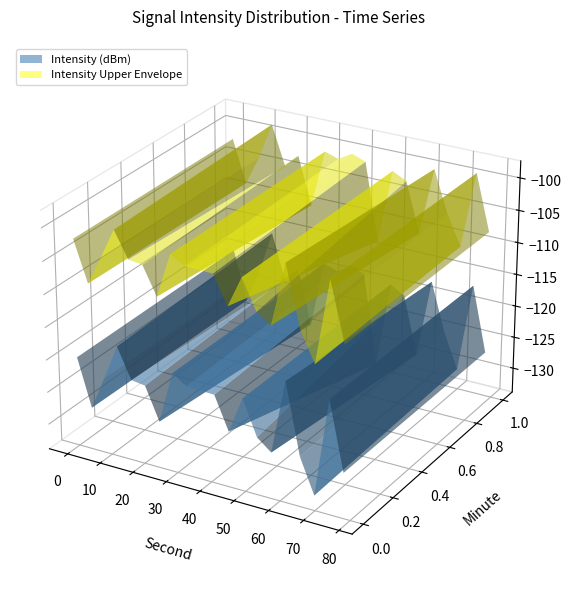

Reading right to left, extract all data points from this chart.

39=-126.9	38=-120.0	37=-116.4	36=-123.4	35=-131.6	34=-123.3	33=-126.3	32=-119.8	31=-115.4	30=-126.1	29=-130.0	28=-117.9	27=-120.9	26=-133.9	25=-119.6	24=-119.8	23=-133.1	22=-114.6	21=-119.0	20=-121.7	19=-122.6	18=-118.1	17=-120.8	16=-119.6	15=-118.6	14=-118.8	13=-121.1	12=-129.3	11=-124.8	10=-120.6	9=-115.2	8=-123.1	7=-121.7	6=-115.9	5=-119.4	4=-122.6	3=-118.4	2=-127.9	1=-120.4	0=-120.1